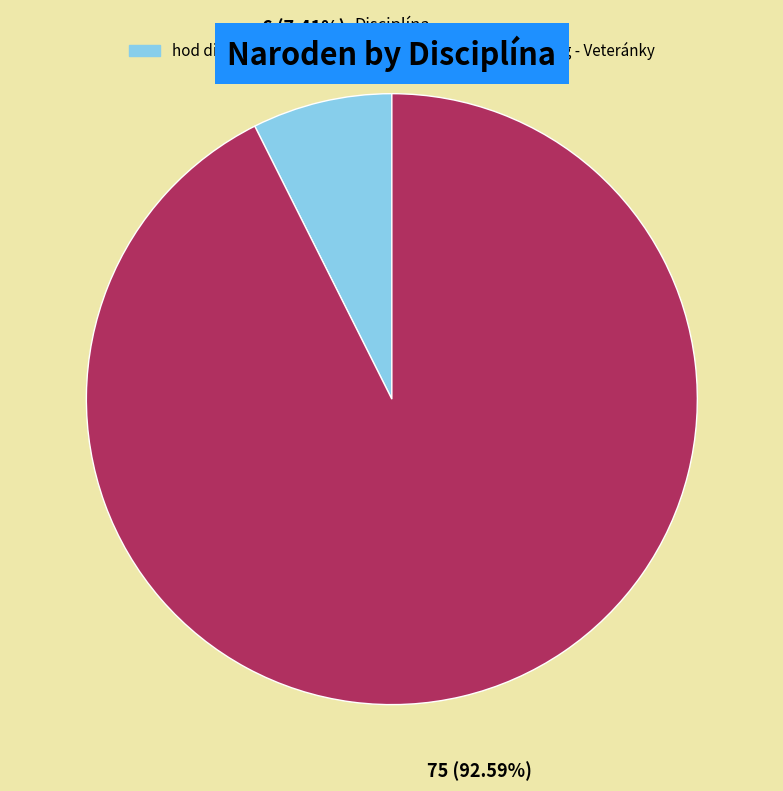

Rank the categories by value from lowest to highest.

hod diskom 1 kg - Dorastenky, hod diskom 1 kg - Veteránky